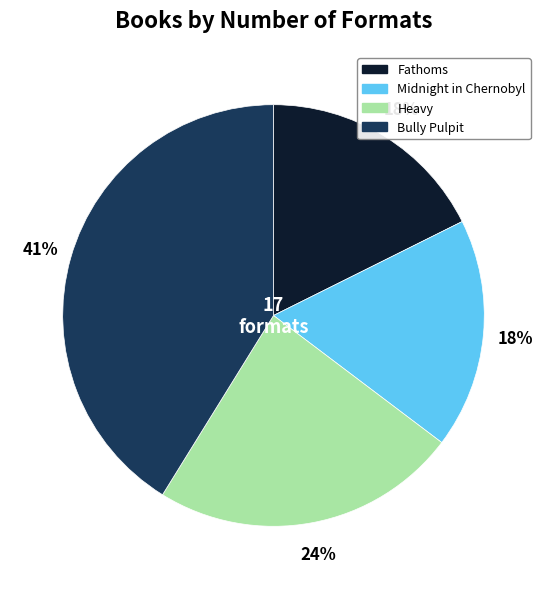

To the nearest percent, what is the average slice percentage?

25%